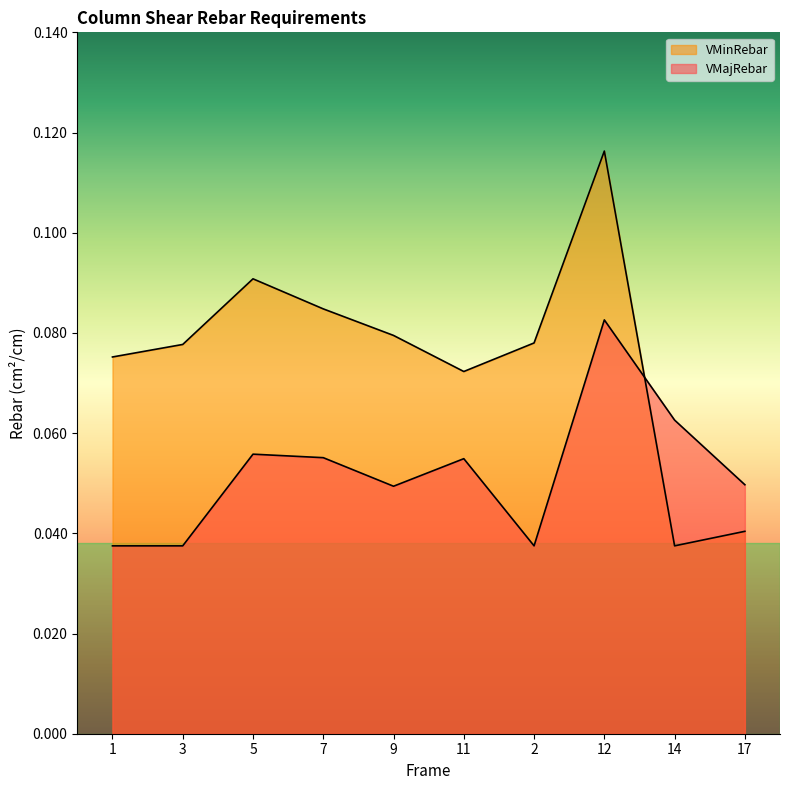

List the series in order of their overall mean, lowest first.

VMajRebar, VMinRebar